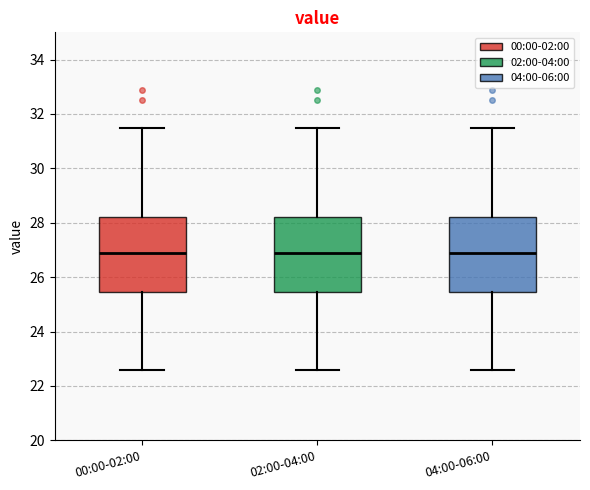

Where does the lower whisker of the box for 02:00-04:00 end on the y-axis? The values are not printed on the chart, so give them approximately, as read against the axis.

22.6